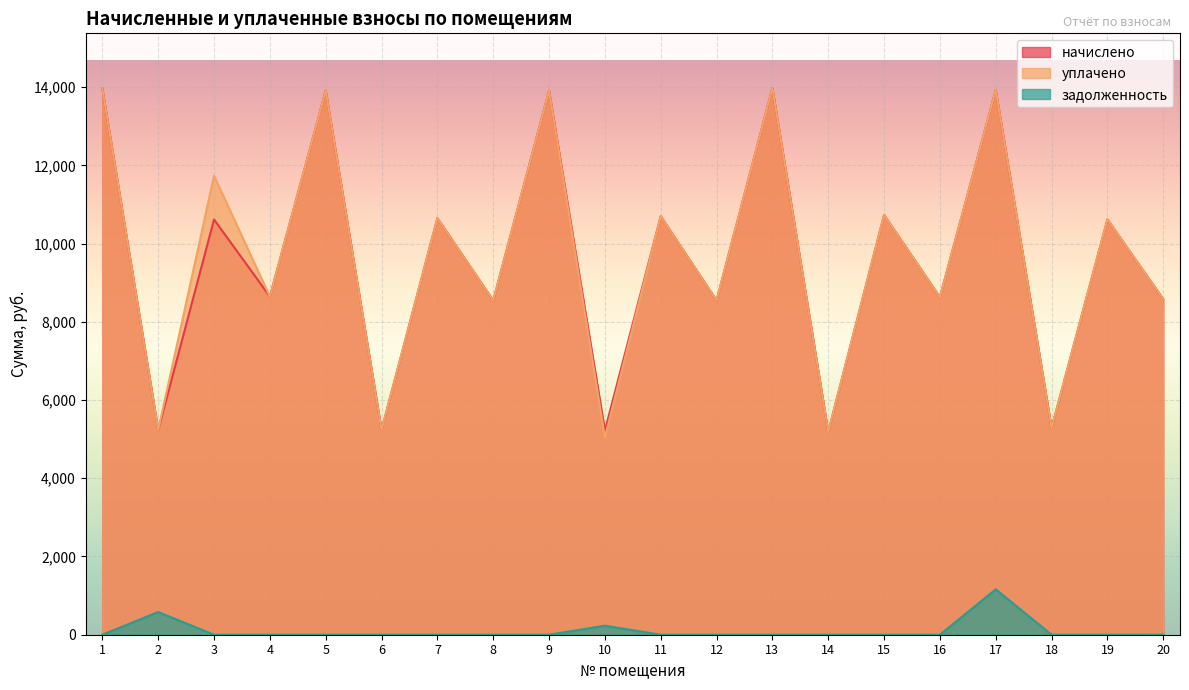

List the labels in order of начислено value, smallest first.

14, 10, 2, 6, 18, 8, 12, 20, 16, 4, 3, 19, 7, 11, 15, 5, 9, 17, 1, 13